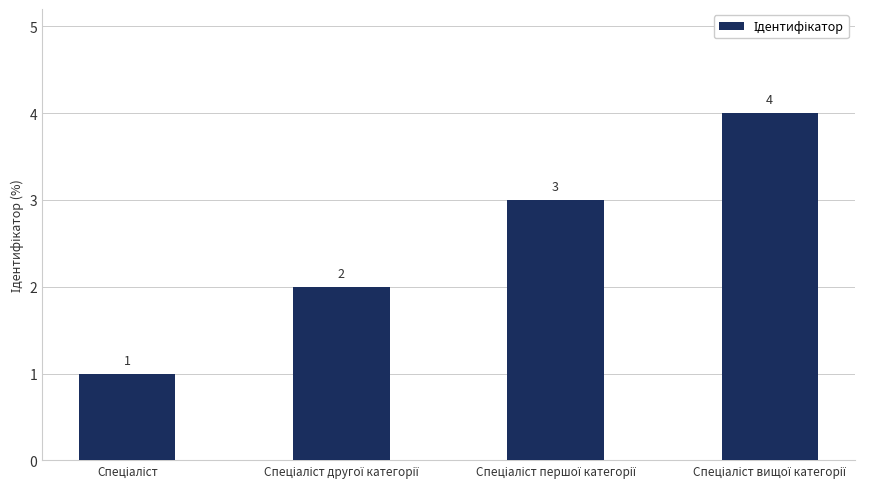

How many values are between 2 and 4?

3